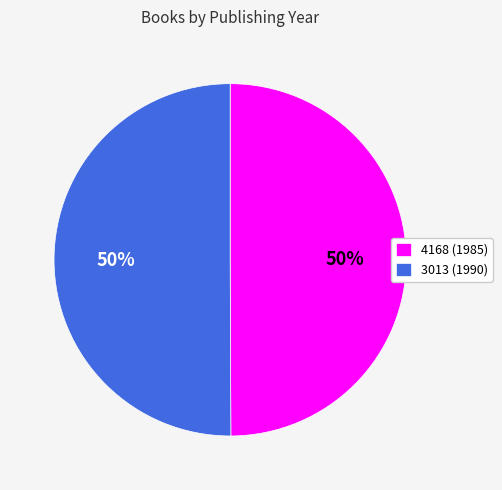

How many slices are in this pie chart?

2